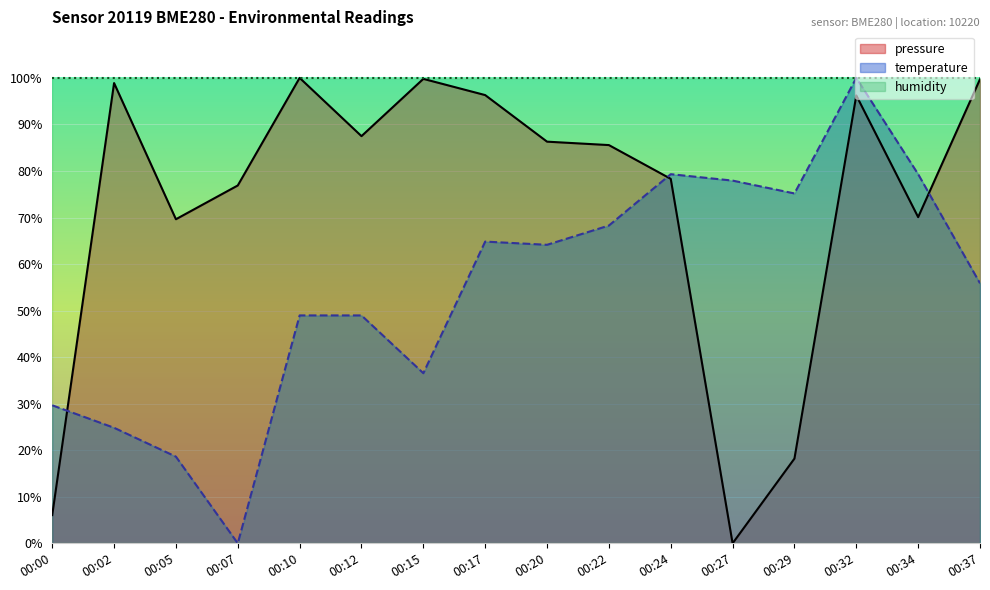

At which category is the sum across all series the highest?

00:32